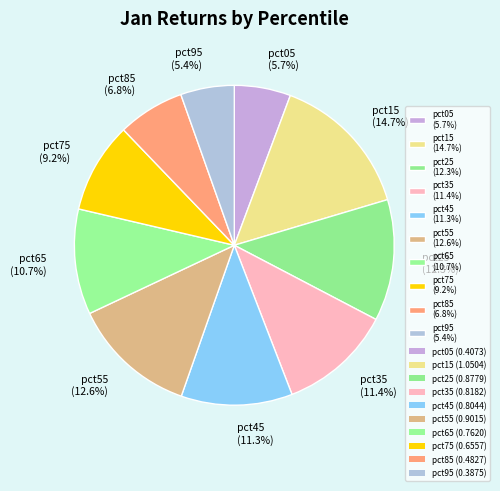

How much of the chart is everything except pct45?

88.7%